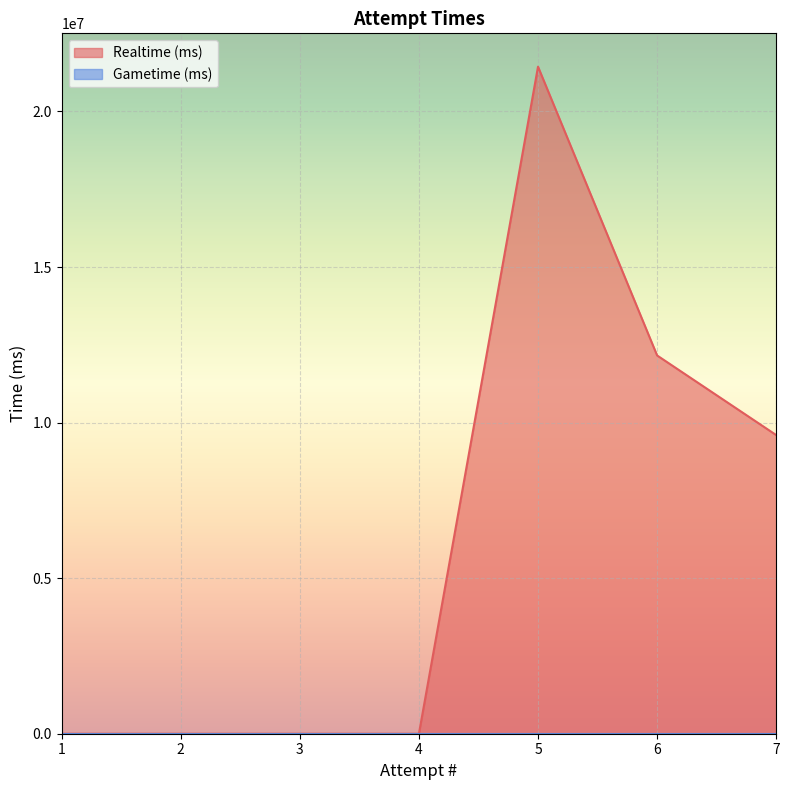

Between 3 and 1, which is larger?

3